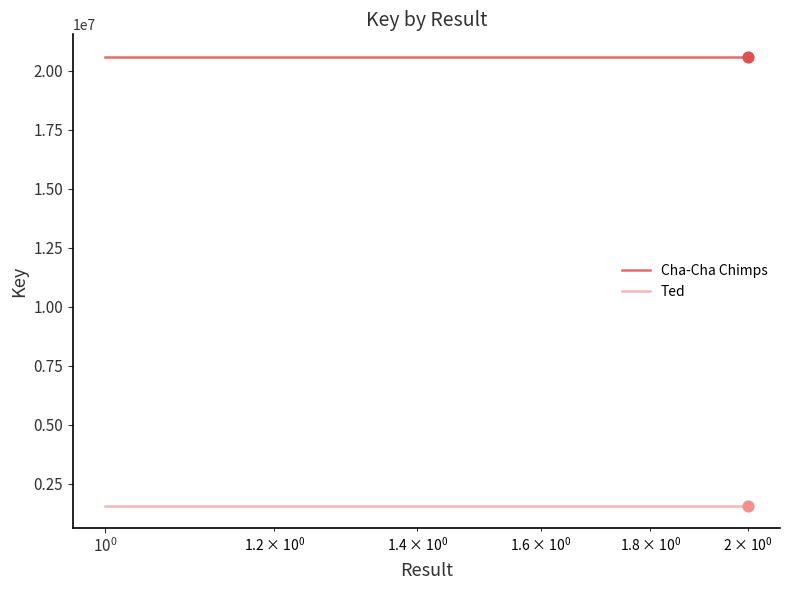

Which series contains the highest Y value?

Cha-Cha Chimps